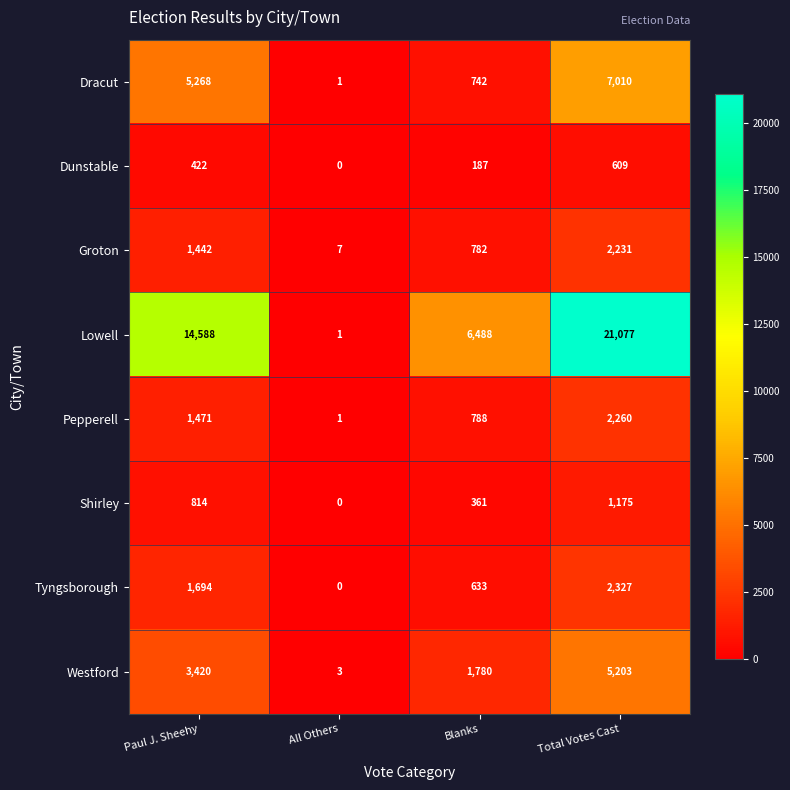

How many Shirley values are between 361 and 1175?

3